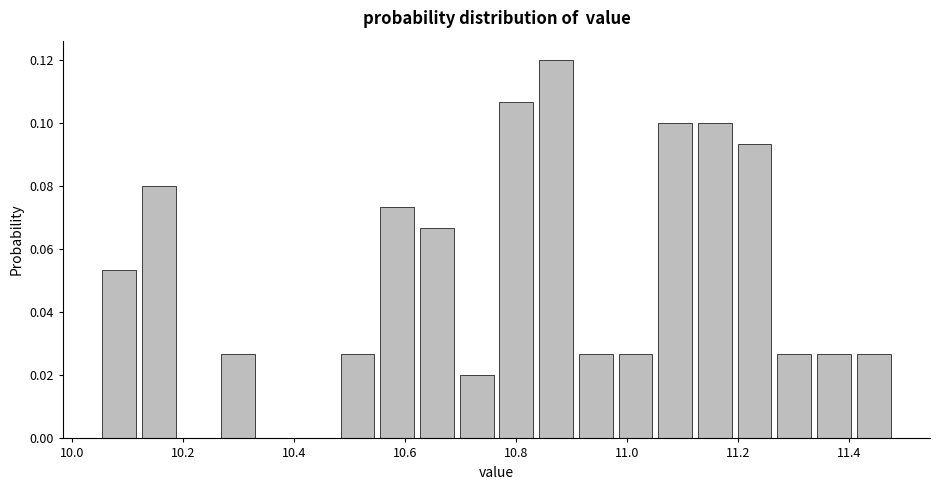

Around what value on the x-axis is the tallest bar? Give the approximate position of its centre, as read against the axis.

10.88